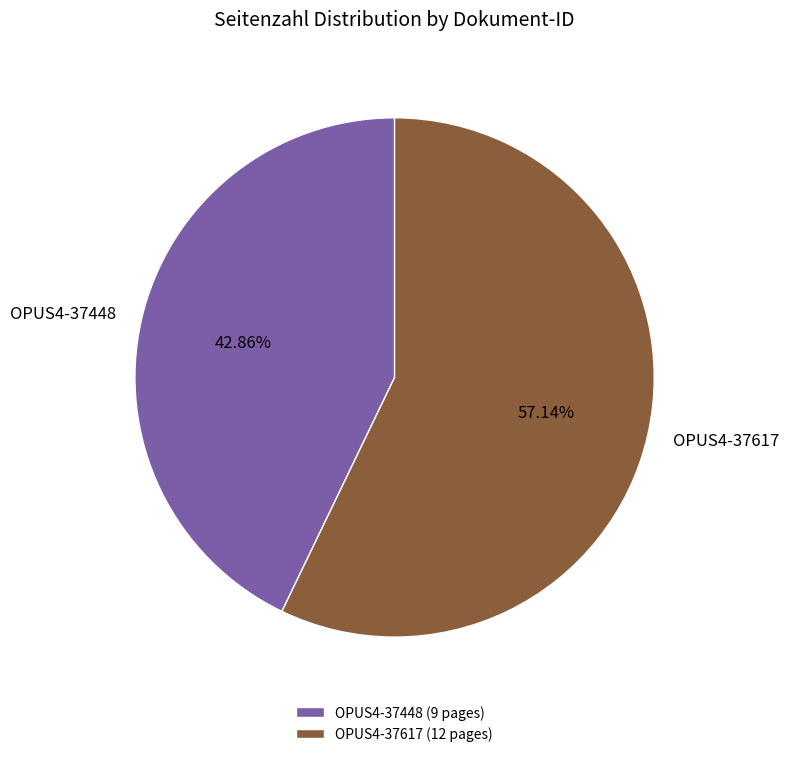

Does any single category account for the majority?

Yes